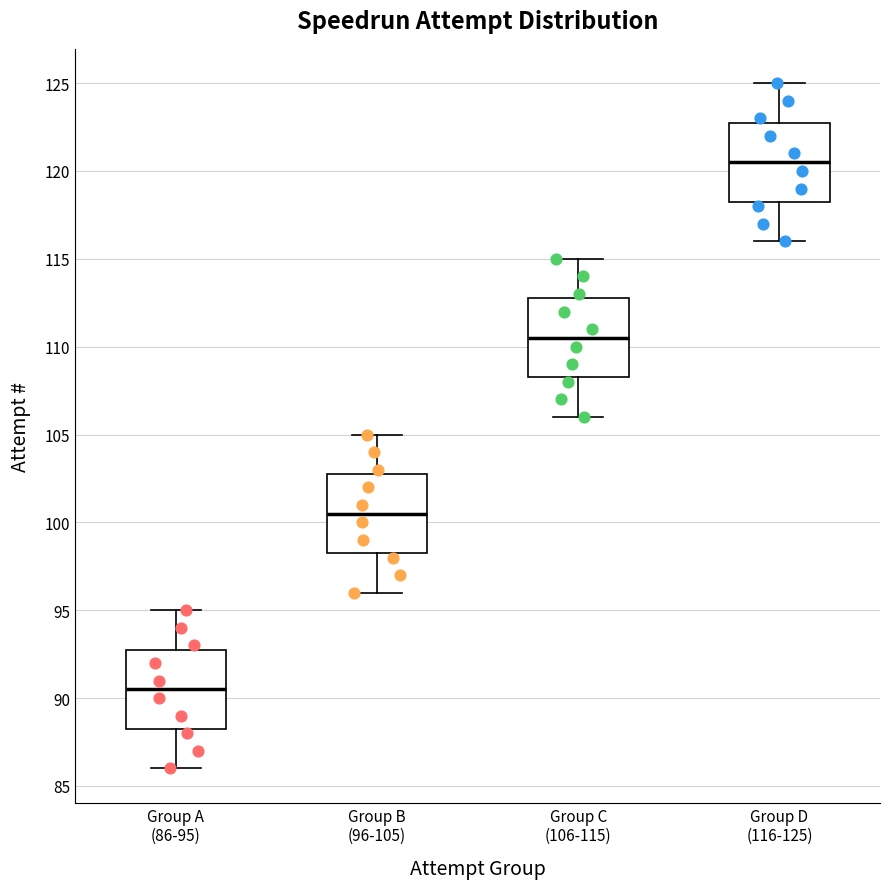

Reading left to right, transcribe this box plot: for each box, give where its median line is, the range the box spans, and where its two whiskers end, as read against the y-axis. The values are not printed on the chart, so give them approximately, as read against the axis.

Group A (86-95): median 90.5, box 88.5 to 93.0, whiskers 86.0 to 95.0
Group B (96-105): median 100.5, box 98.5 to 103.0, whiskers 96.0 to 105.0
Group C (106-115): median 110.5, box 108.5 to 113.0, whiskers 106.0 to 115.0
Group D (116-125): median 120.5, box 118.5 to 123.0, whiskers 116.0 to 125.0